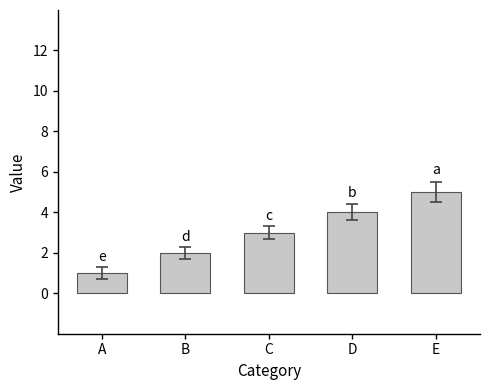

What is the change in value from A to E?

+4